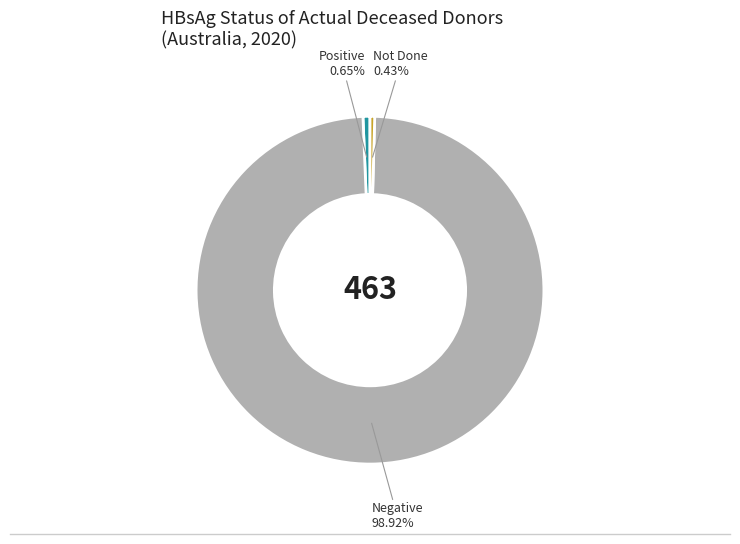

Is there any slice that represents more than half of the pie?

Yes